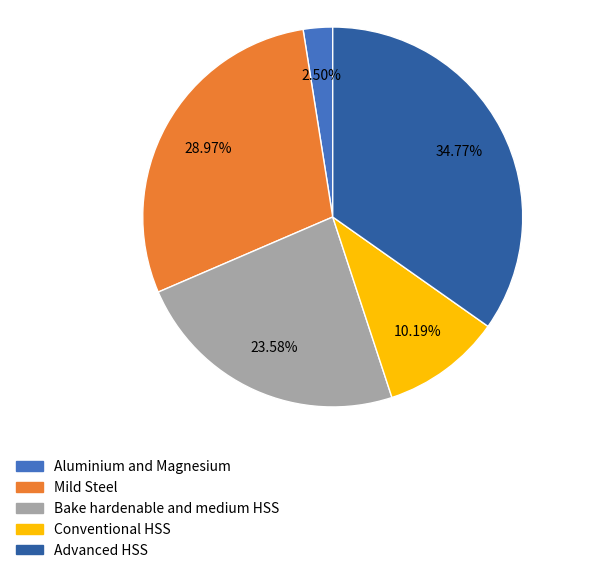

Which has a higher value, Conventional HSS or Advanced HSS?

Advanced HSS